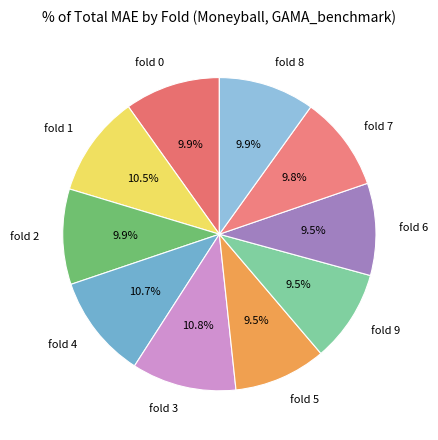

Approximately how many times larger is the value at fold 5 compared to fold 4?

0.9